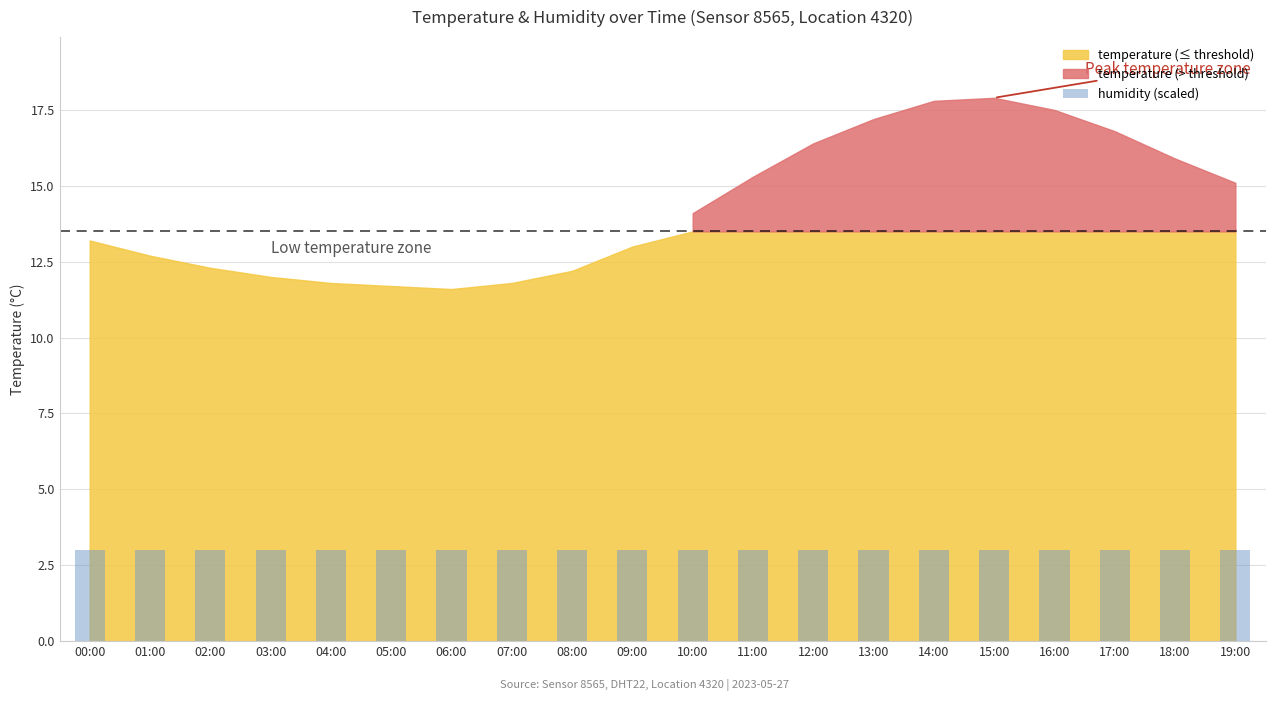

Which series changed the most between 03:00 and 09:00?

temperature